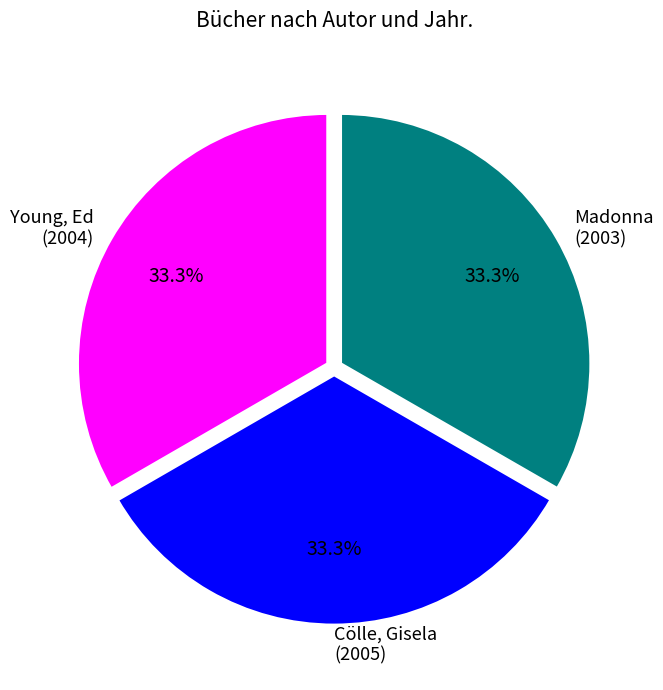

To the nearest percent, what portion does Young, Ed represent?

33%